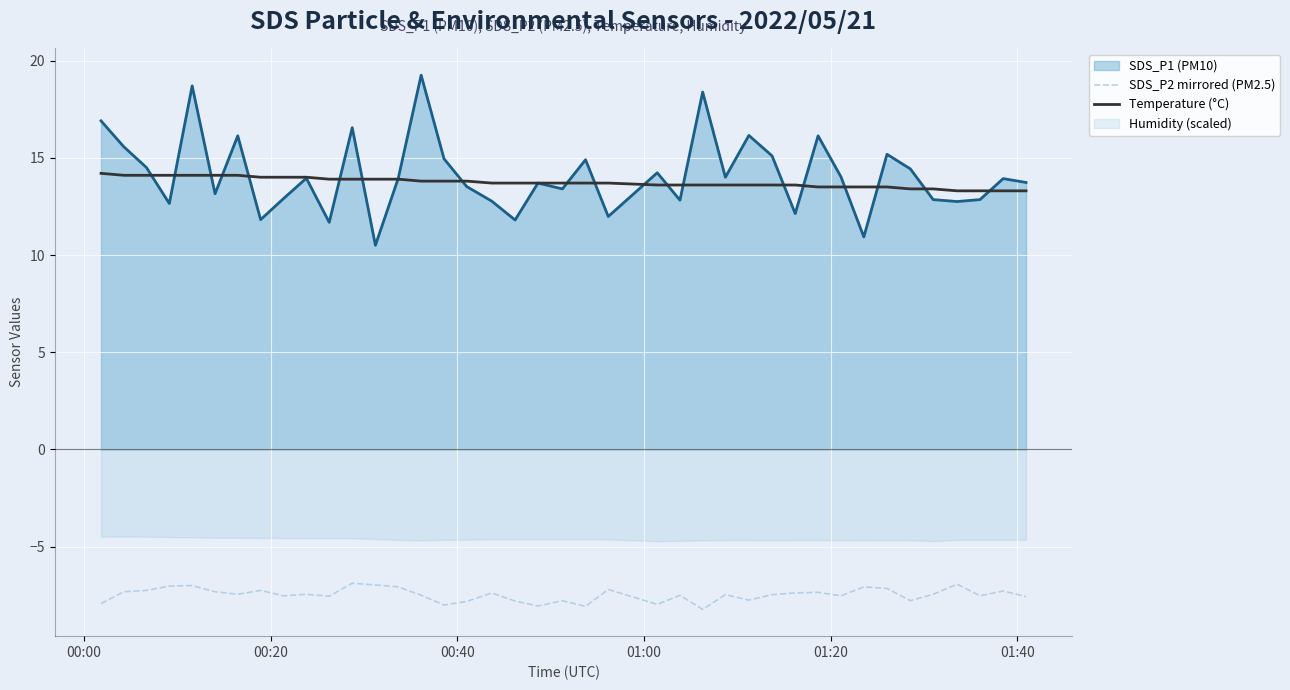

What is the sum of all Temperature (°C) values?

549.2